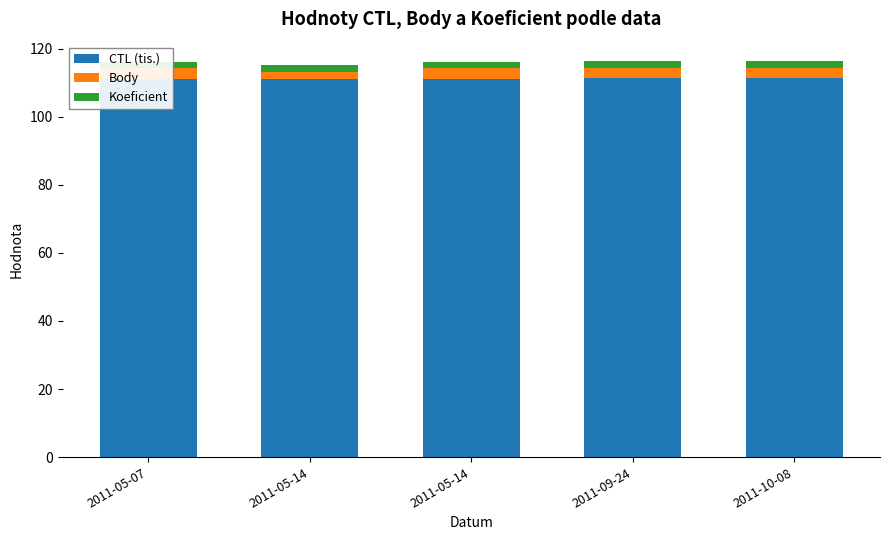

Is the value of CTL (tis.) at 2011-10-08 greater than the value of Body at 2011-05-14?

Yes